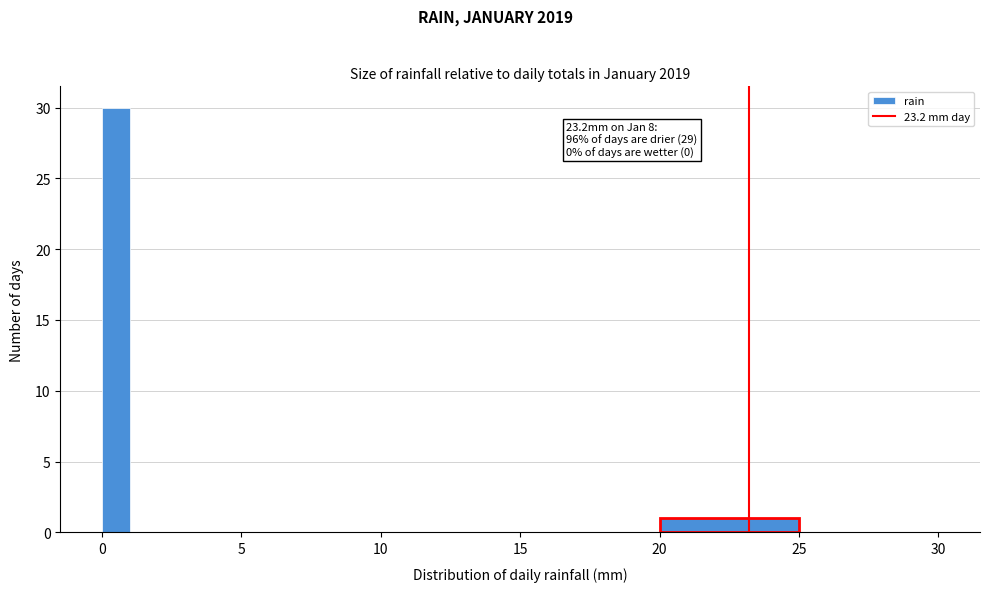

Read against the x-axis, roughly where is the centre of the tallest bar?

0.5